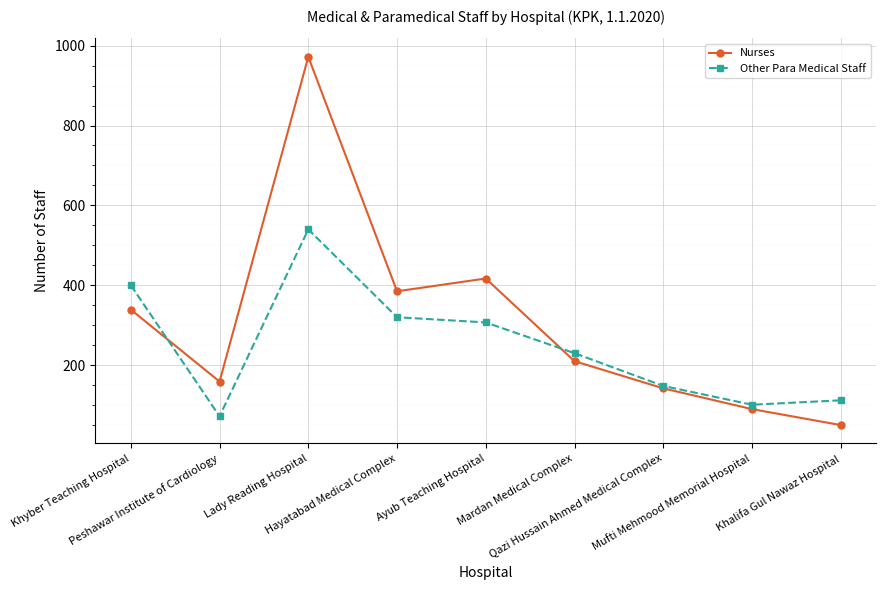

Does the chart display data point markers on the line(s)?

Yes